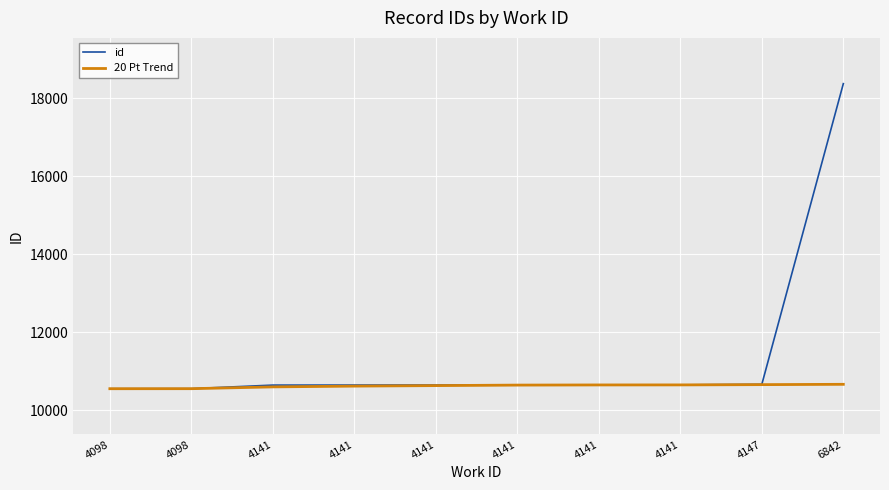

Does the chart have visible grid lines?

Yes